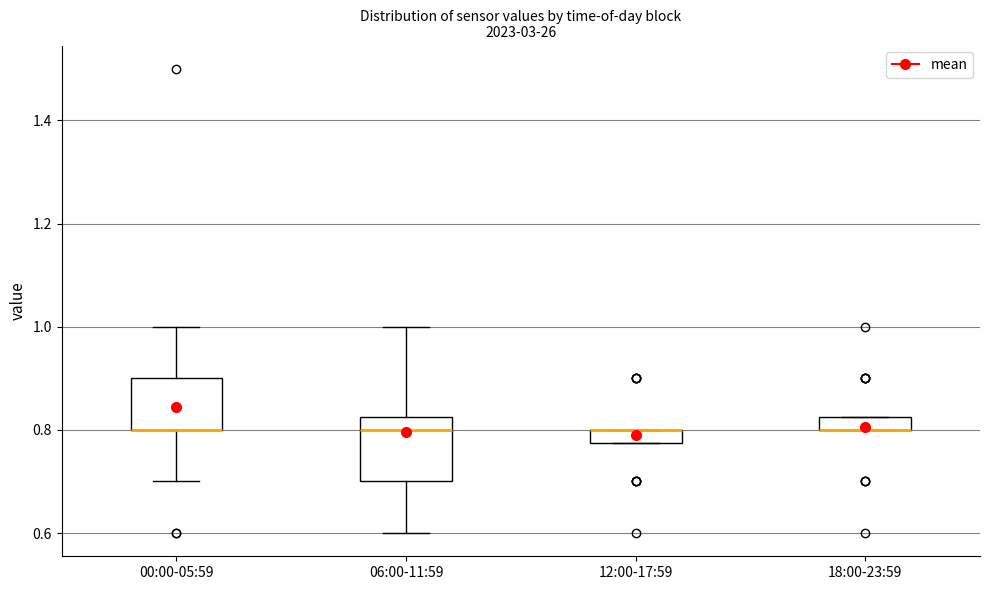

Where is the upper edge of the box for 00:00-05:59 on the y-axis? The values are not printed on the chart, so give them approximately, as read against the axis.

0.90